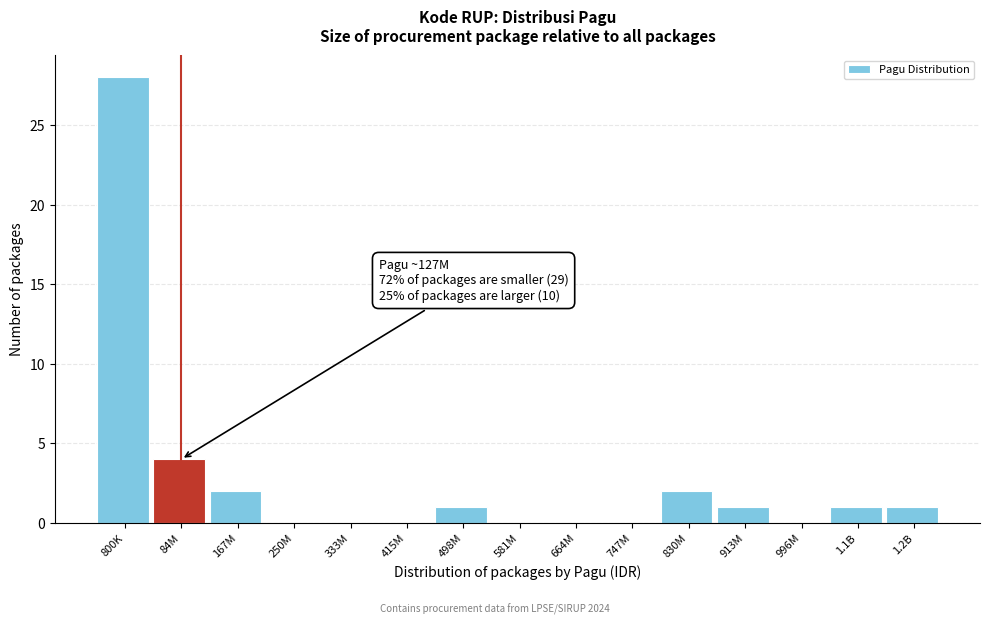

Reading left to right, extract all data points from this chart.

800K=28	84M=4	167M=2	250M=0	333M=0	415M=0	498M=1	581M=0	664M=0	747M=0	830M=2	913M=1	996M=0	1.1B=1	1.2B=1